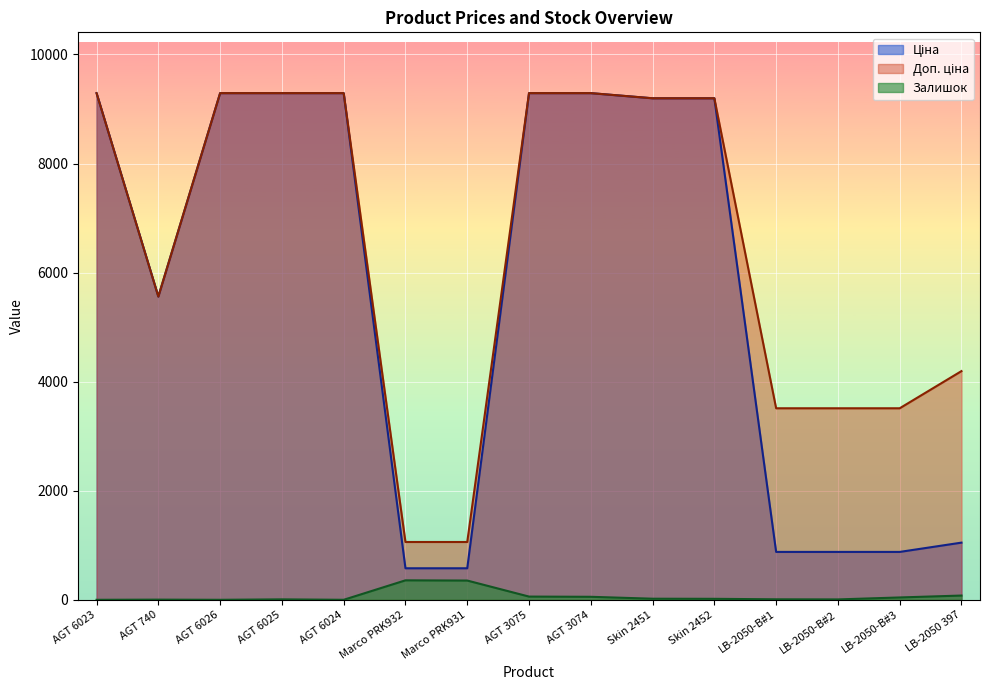

What position from the left is AGT 6025?

4